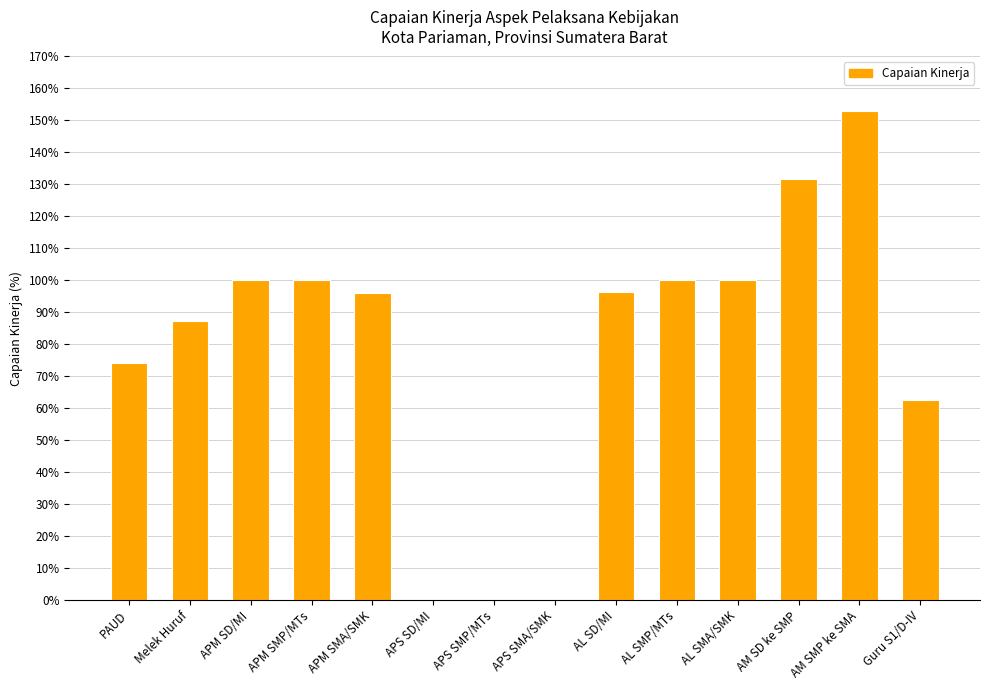

Where is the data nearest to the value 76?

PAUD